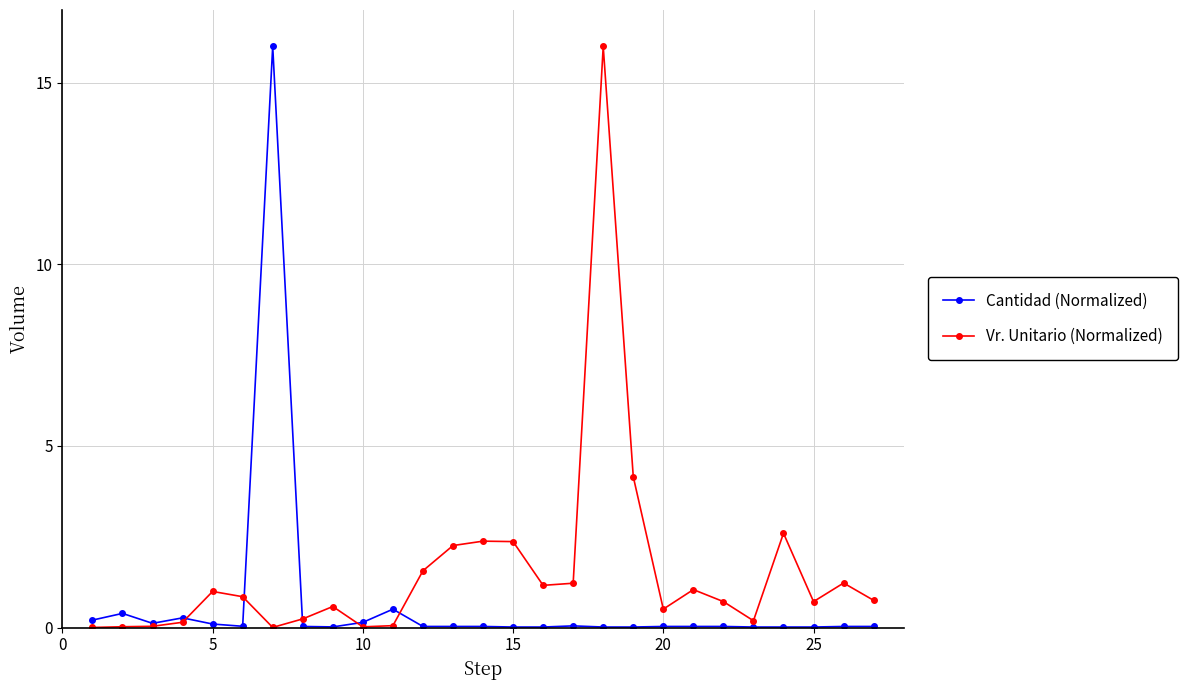

List the series in order of their overall mean, highest first.

Vr. Unitario (Normalized), Cantidad (Normalized)